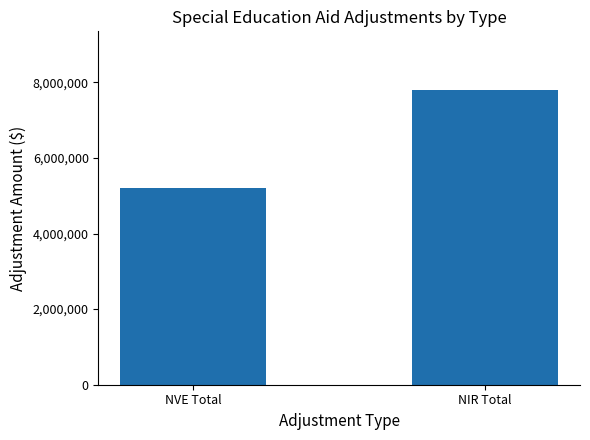

How many values are below 7790018?

1